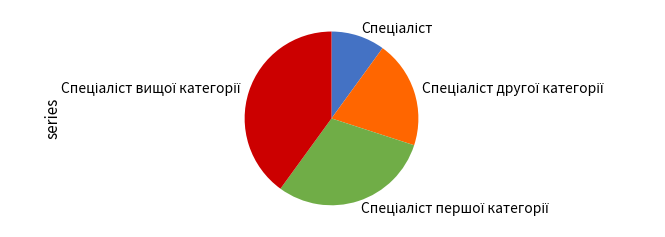

Does any single category account for the majority?

No